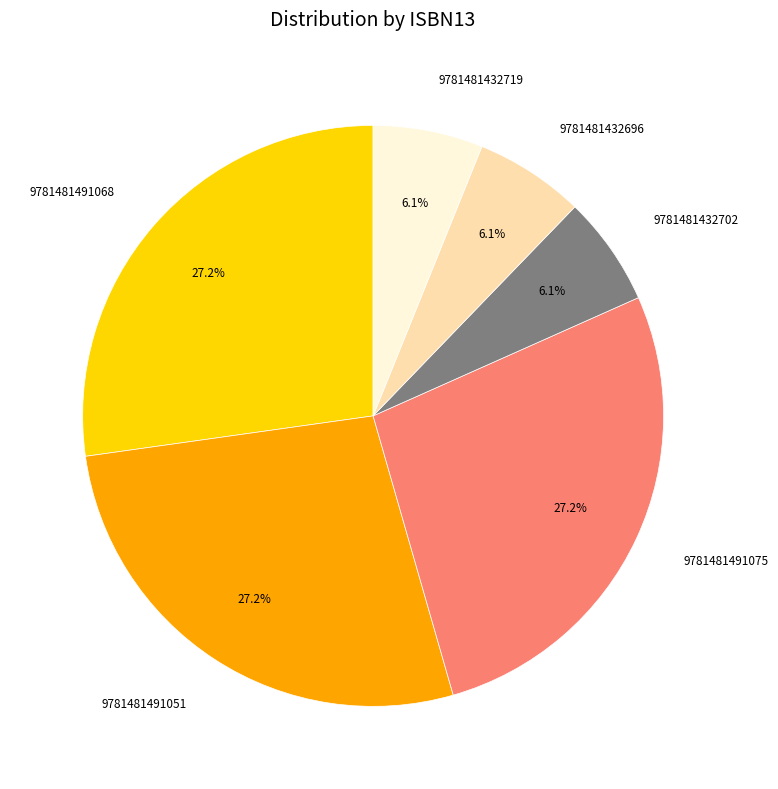

Count the number of slices in the pie.

6